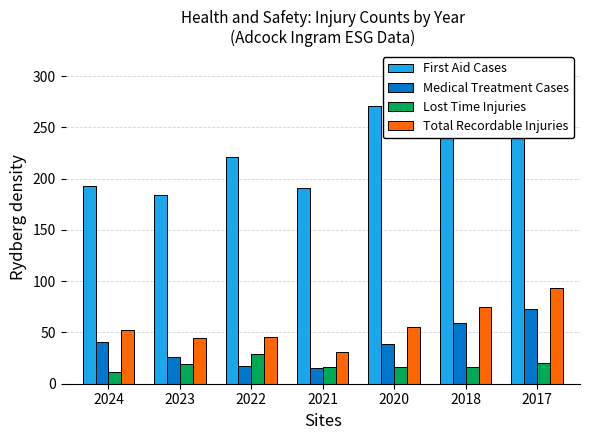

Reading right to left, what are all the values shown in this chart?

First Aid Cases: 2017=273	2018=282	2020=271	2021=191	2022=221	2023=184	2024=193
Medical Treatment Cases: 2017=73	2018=59	2020=39	2021=15	2022=17	2023=26	2024=41
Lost Time Injuries: 2017=20	2018=16	2020=16	2021=16	2022=29	2023=19	2024=11
Total Recordable Injuries: 2017=93	2018=75	2020=55	2021=31	2022=46	2023=45	2024=52